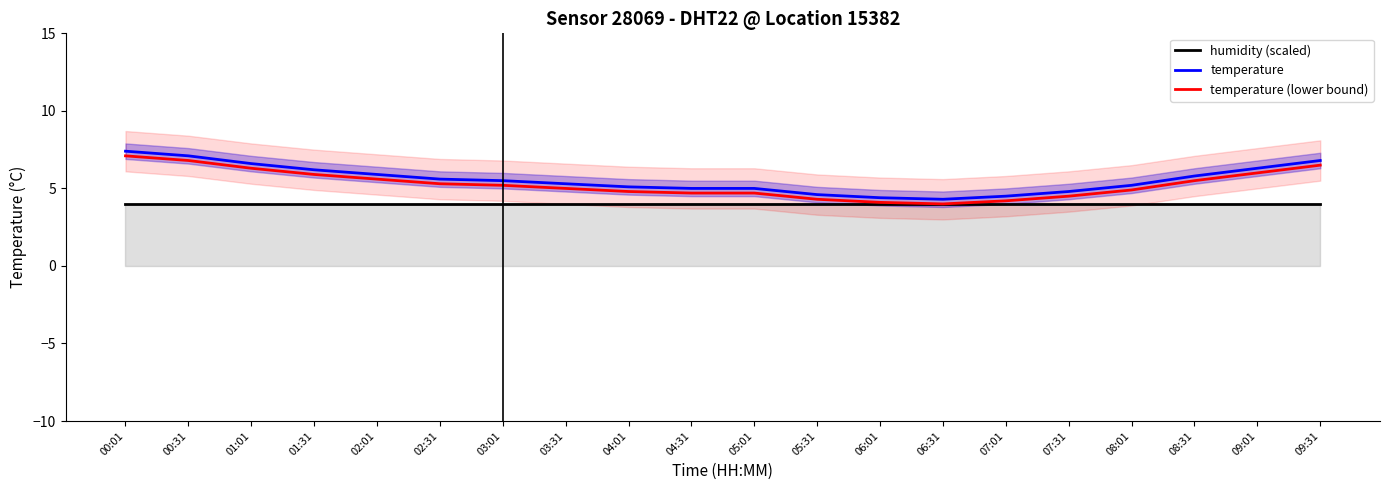

Read the temperature (lower bound) value at 08:31.

5.5